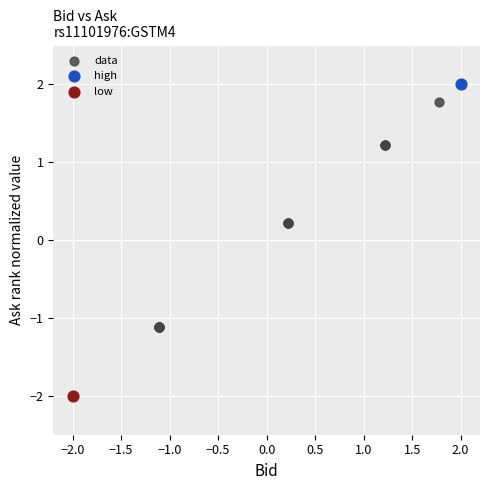

What are all the series names shown in the legend?

data, high, low